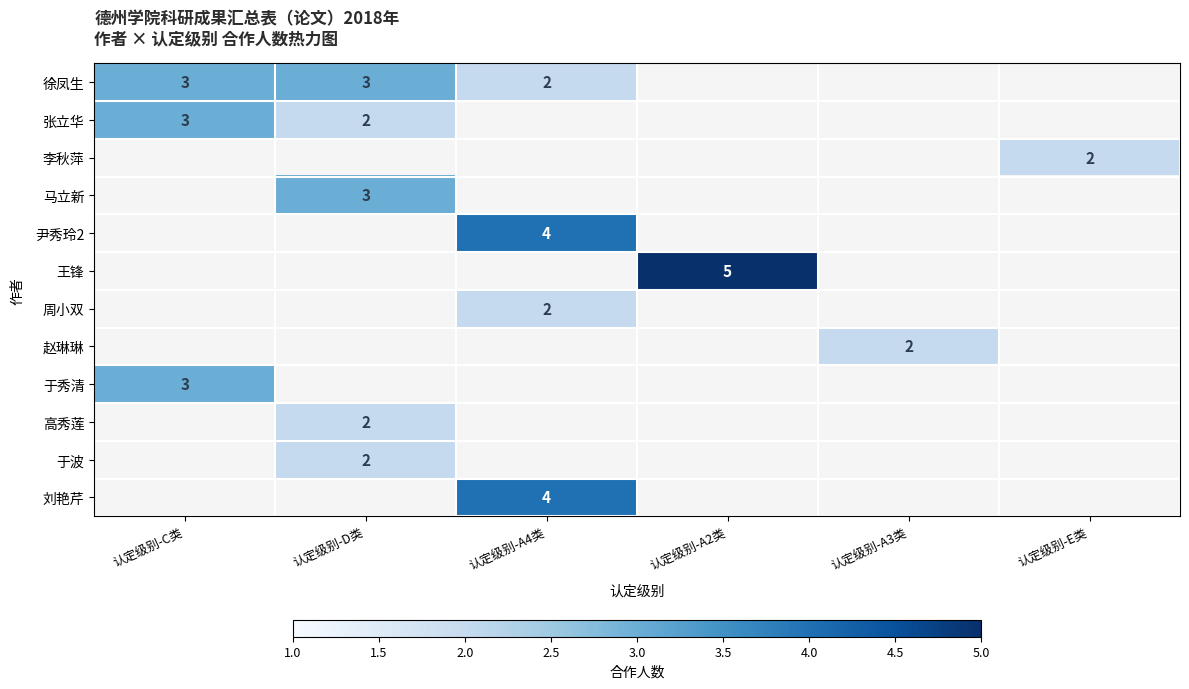

The 徐凤生 series shows 2 at 认定级别-C类. True or false?

False